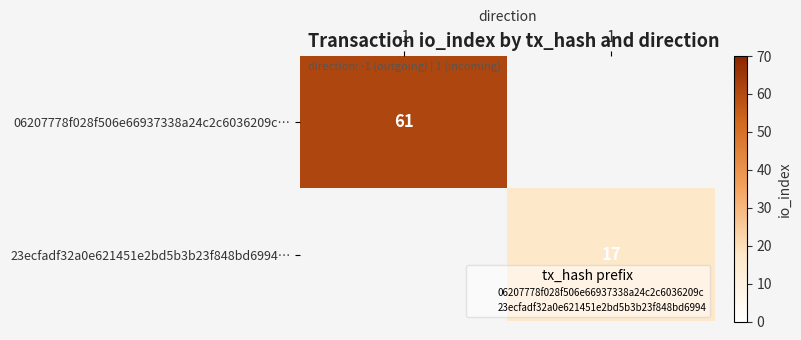

True or false: 06207778f028f506e66937338a24c2c6036209c… has a value of 102 at -1.

False